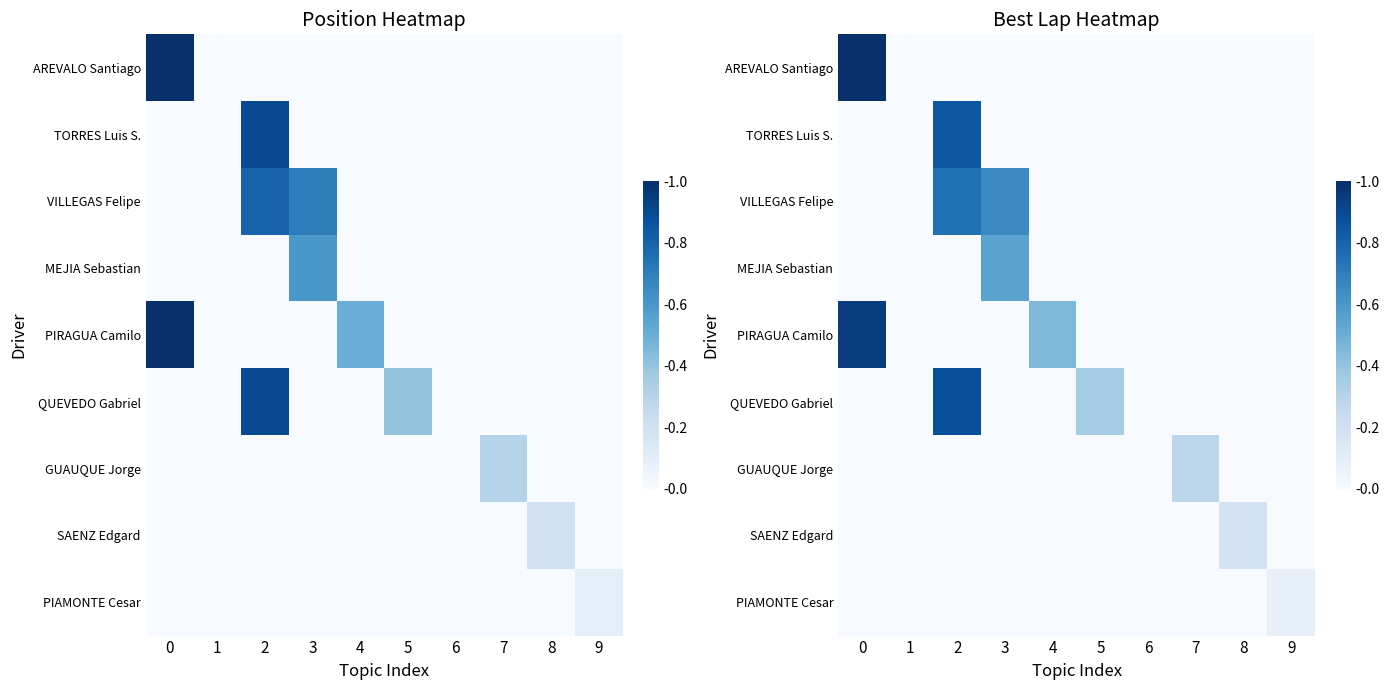

The PIRAGUA Camilo series shows -0.4 at 8. True or false?

False